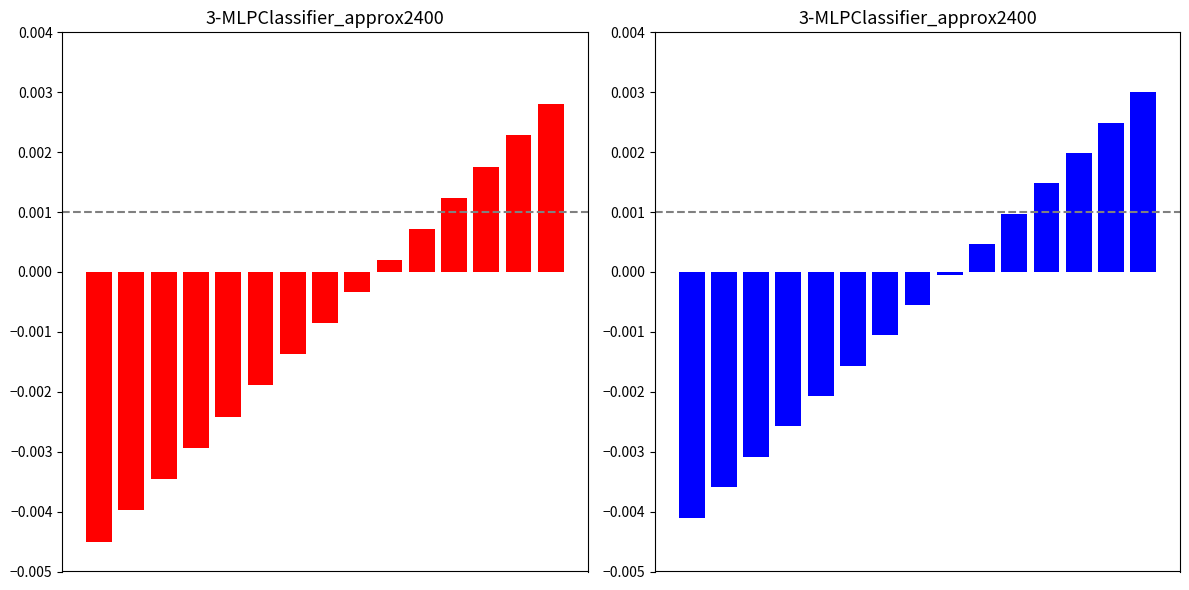

How many bars are there in total?

15